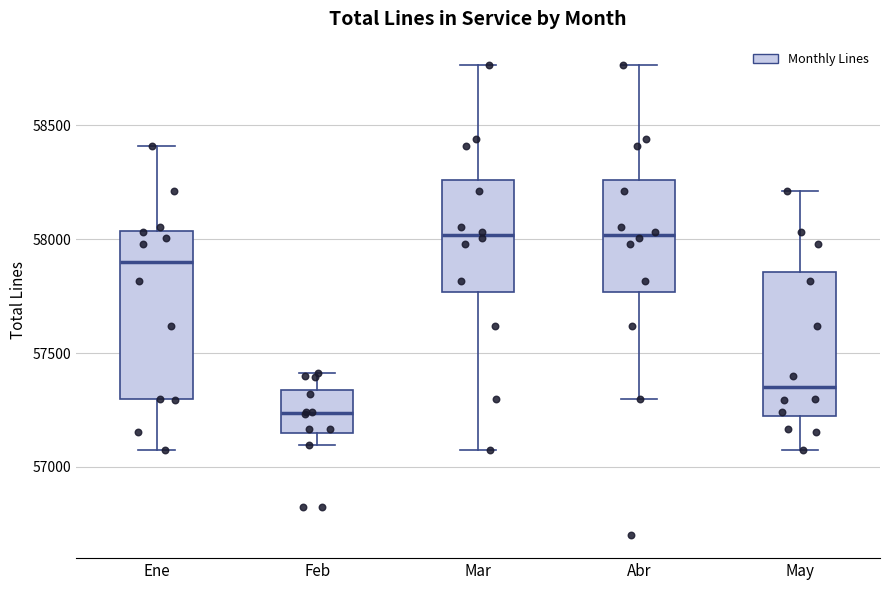

Reading left to right, read every box against the y-axis: the position of its median line, the range the box covers, and the ends of its whiskers. The values are not printed on the chart, so give them approximately, as read against the axis.

Ene: median 57900, box 57300 to 58050, whiskers 57050 to 58400
Feb: median 57250, box 57150 to 57350, whiskers 57100 to 57400
Mar: median 58000, box 57750 to 58250, whiskers 57050 to 58750
Abr: median 58000, box 57750 to 58250, whiskers 57300 to 58750
May: median 57350, box 57200 to 57850, whiskers 57050 to 58200